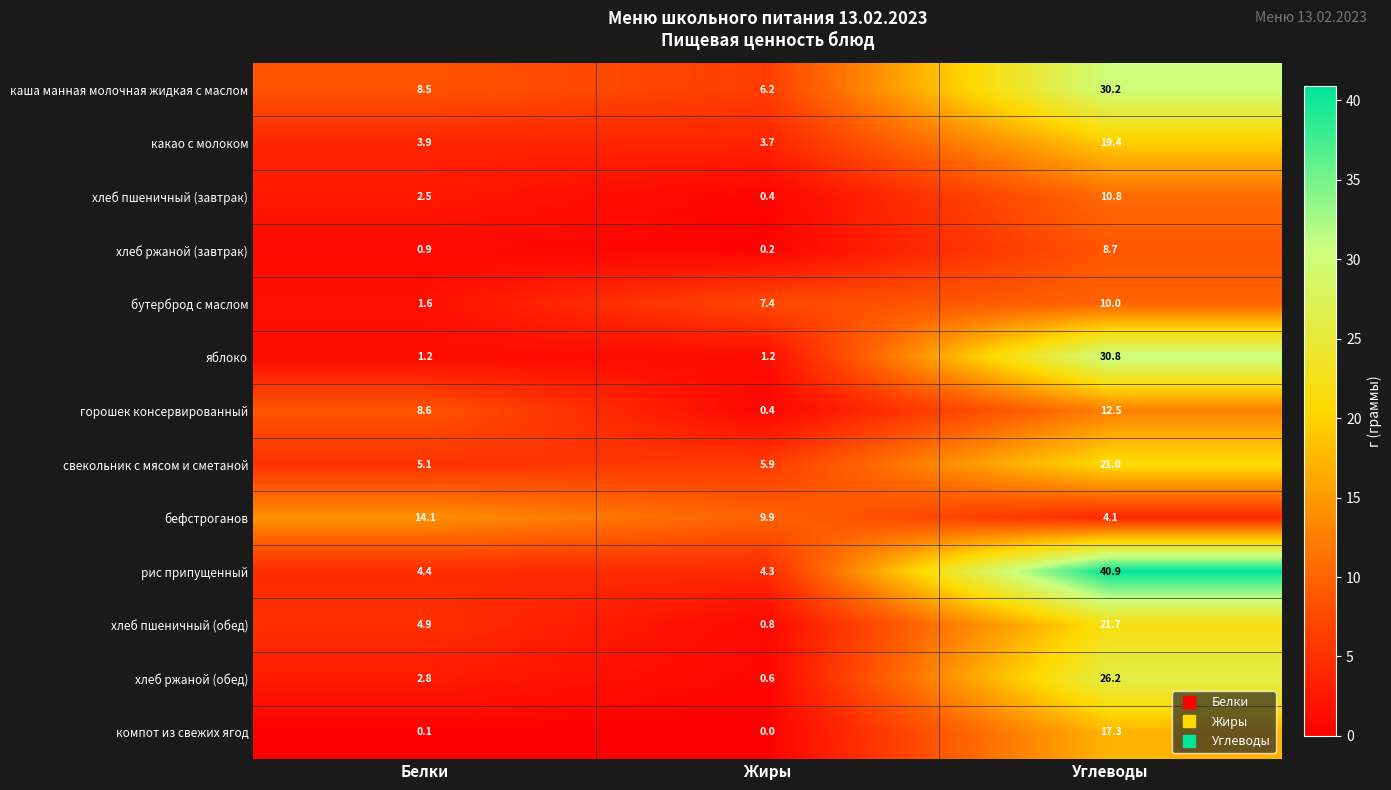

What is the average value of the какао с молоком series?

9.0